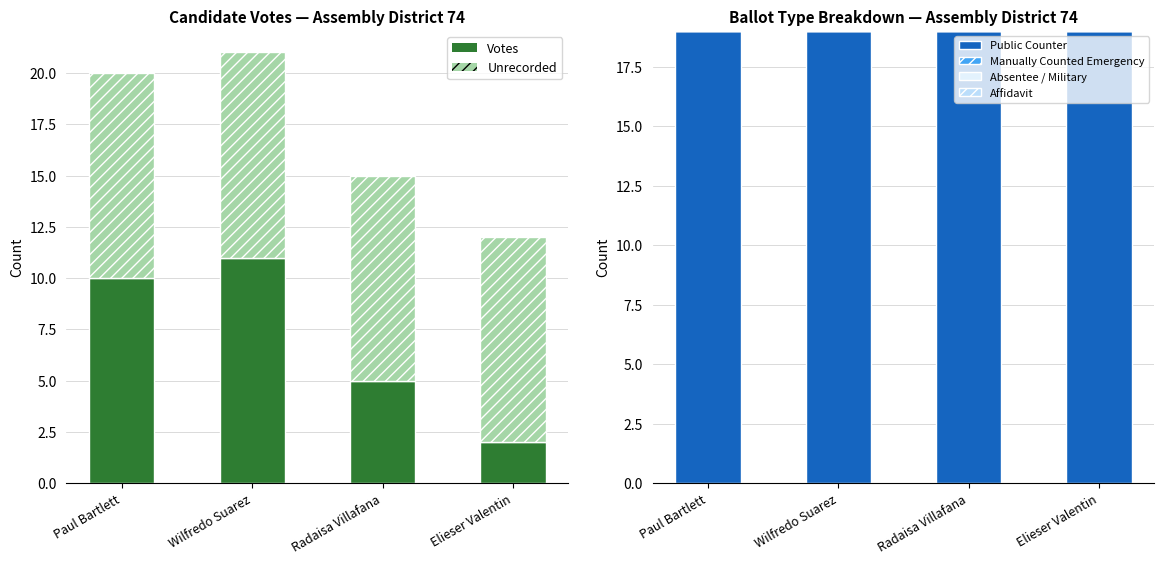

True or false: Absentee / Military has a value of 0 at Paul Bartlett.

True